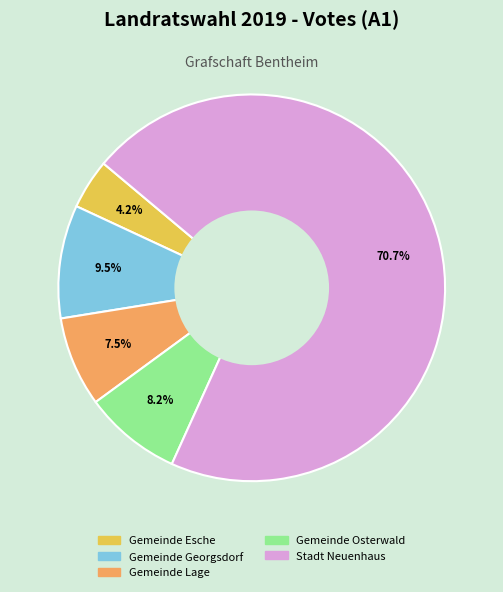

How many slices are in this pie chart?

5